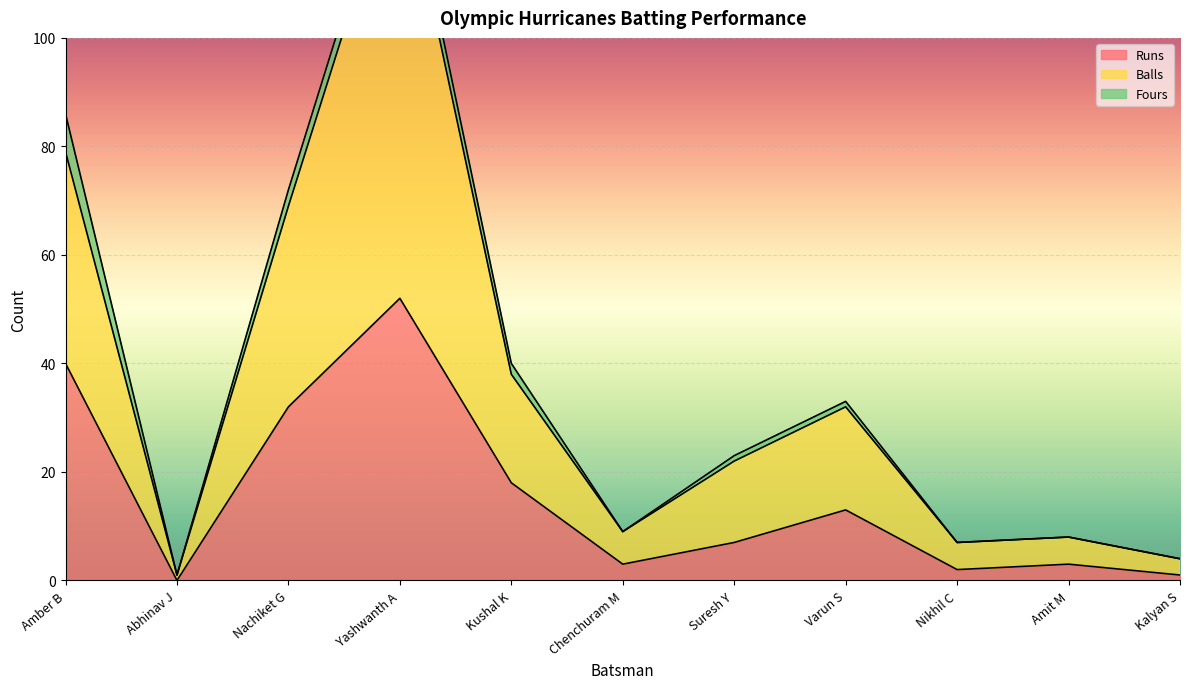

At which label is Runs closest to 26?

Nachiket G